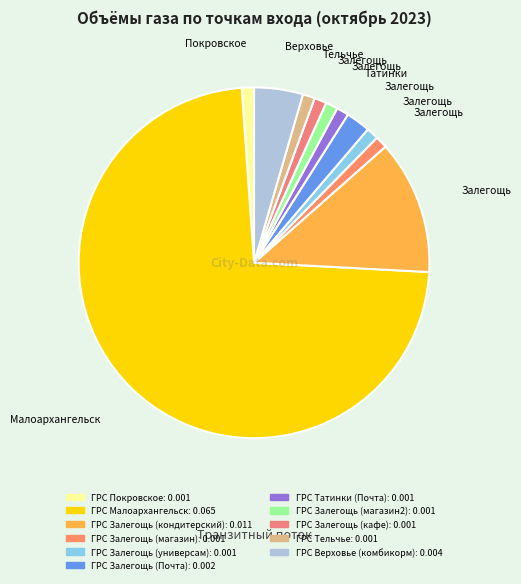

Count the number of slices in the pie.

11